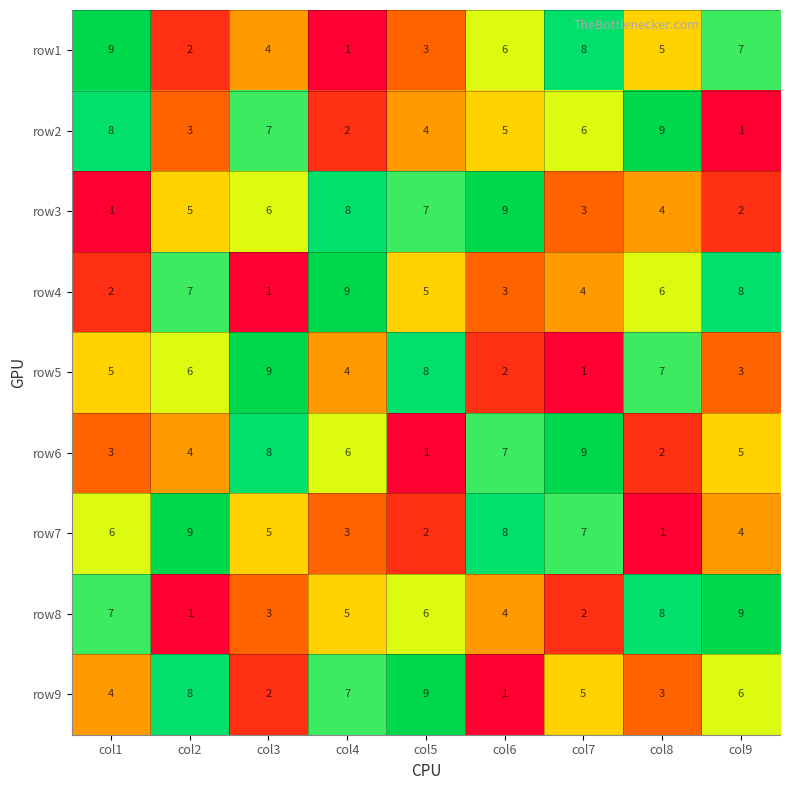

Between col3 and col4, which series saw the biggest shift?

row4